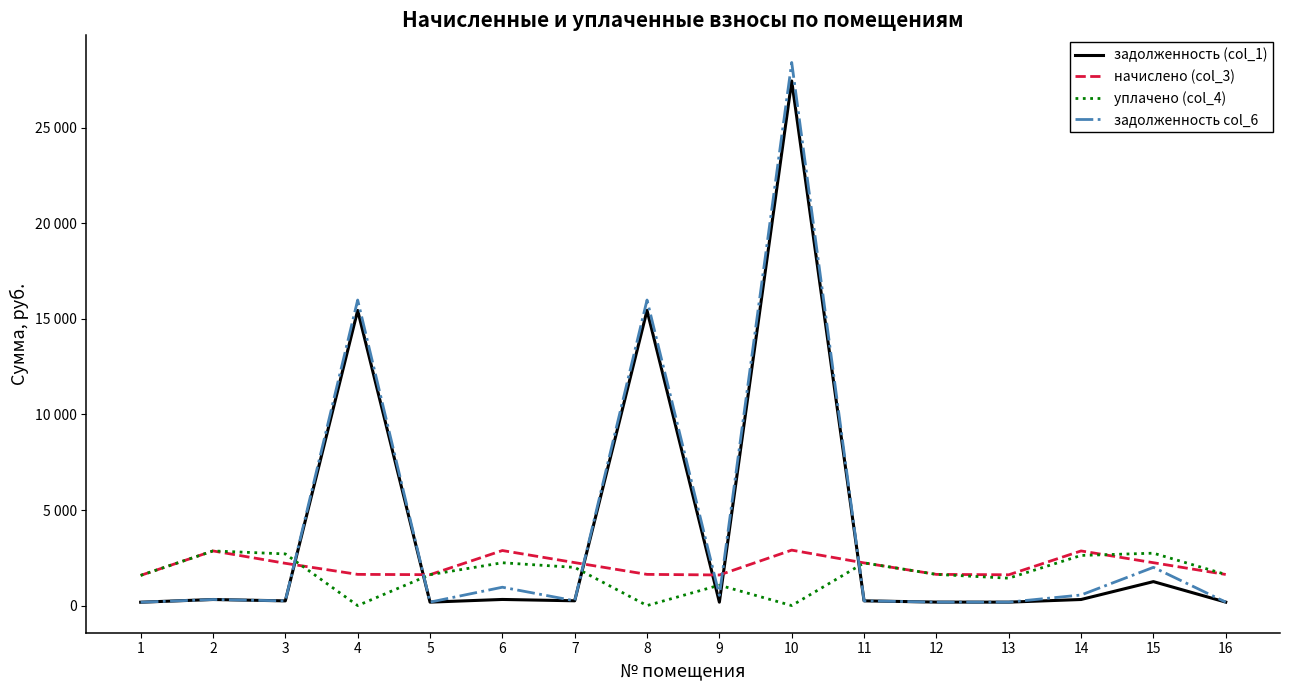

Which series has the largest total across all categories?

задолженность col_6